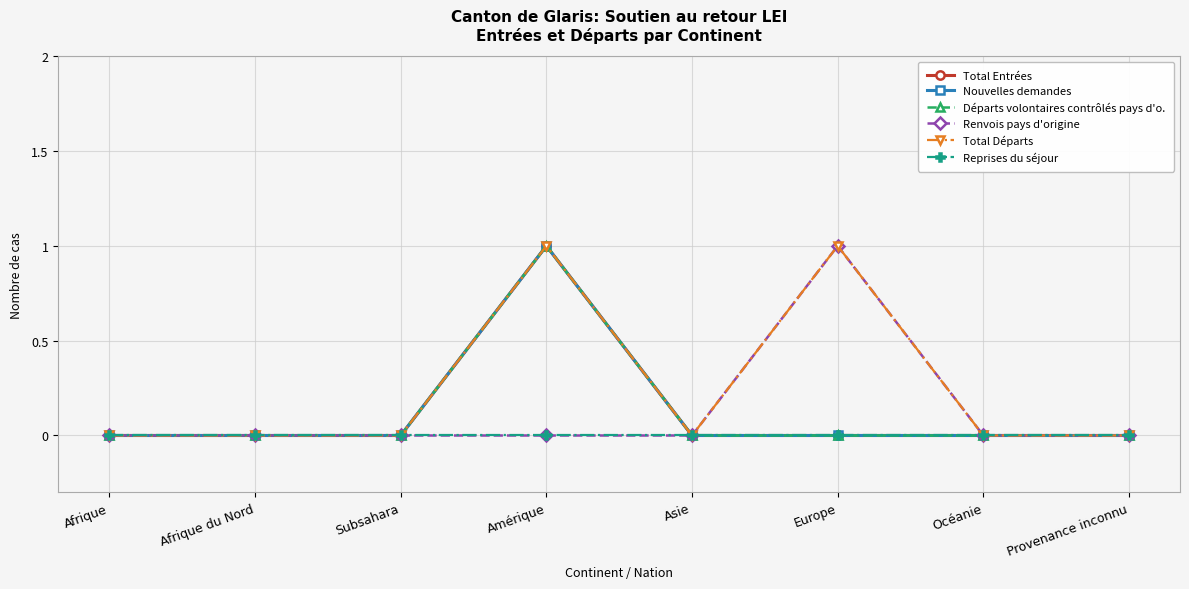

What is the difference between the highest and lowest values at Europe?

1